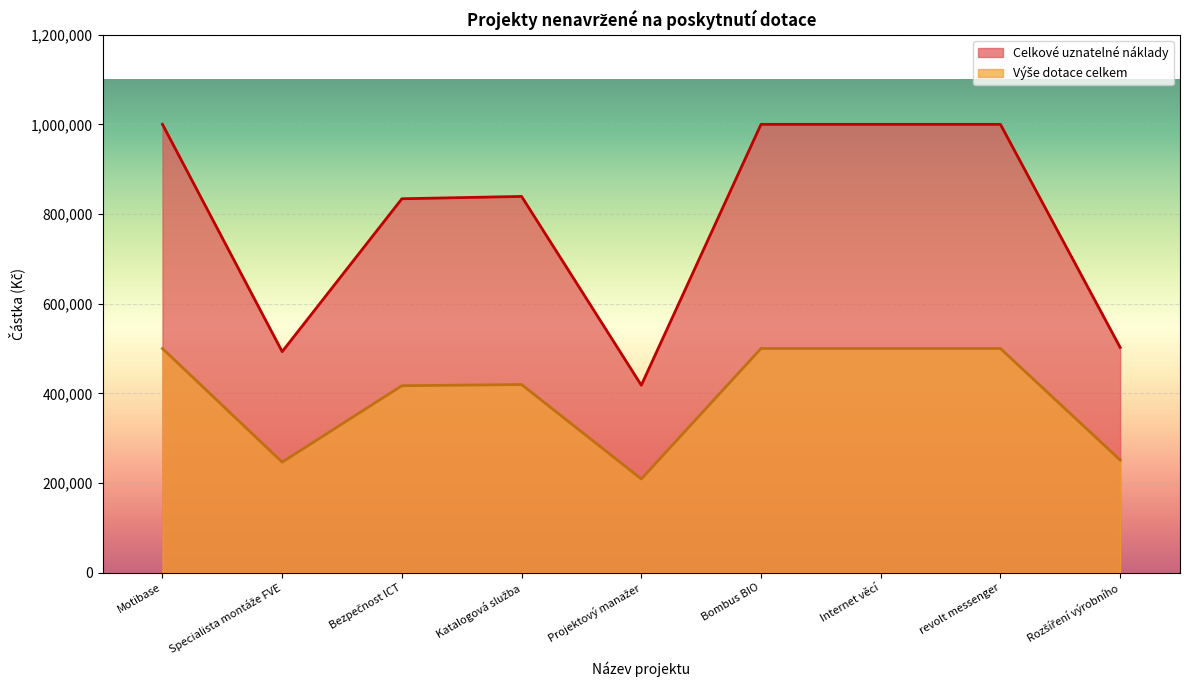

How many series are shown in this chart?

2